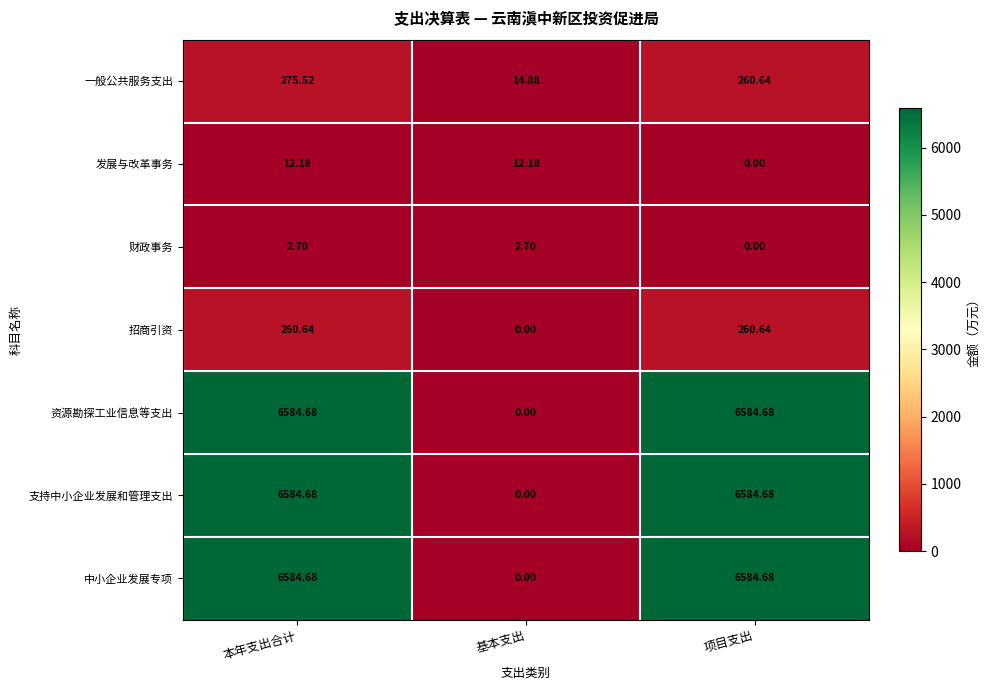

At which category is the sum across all series the highest?

本年支出合计